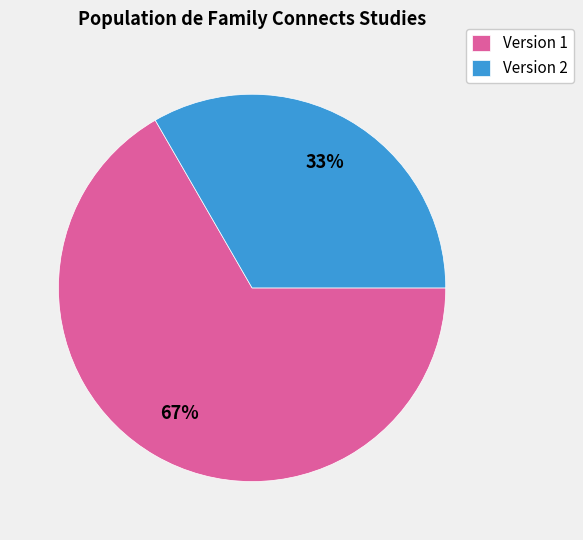

Do Version 2 and Version 1 together represent more than half of the pie?

Yes